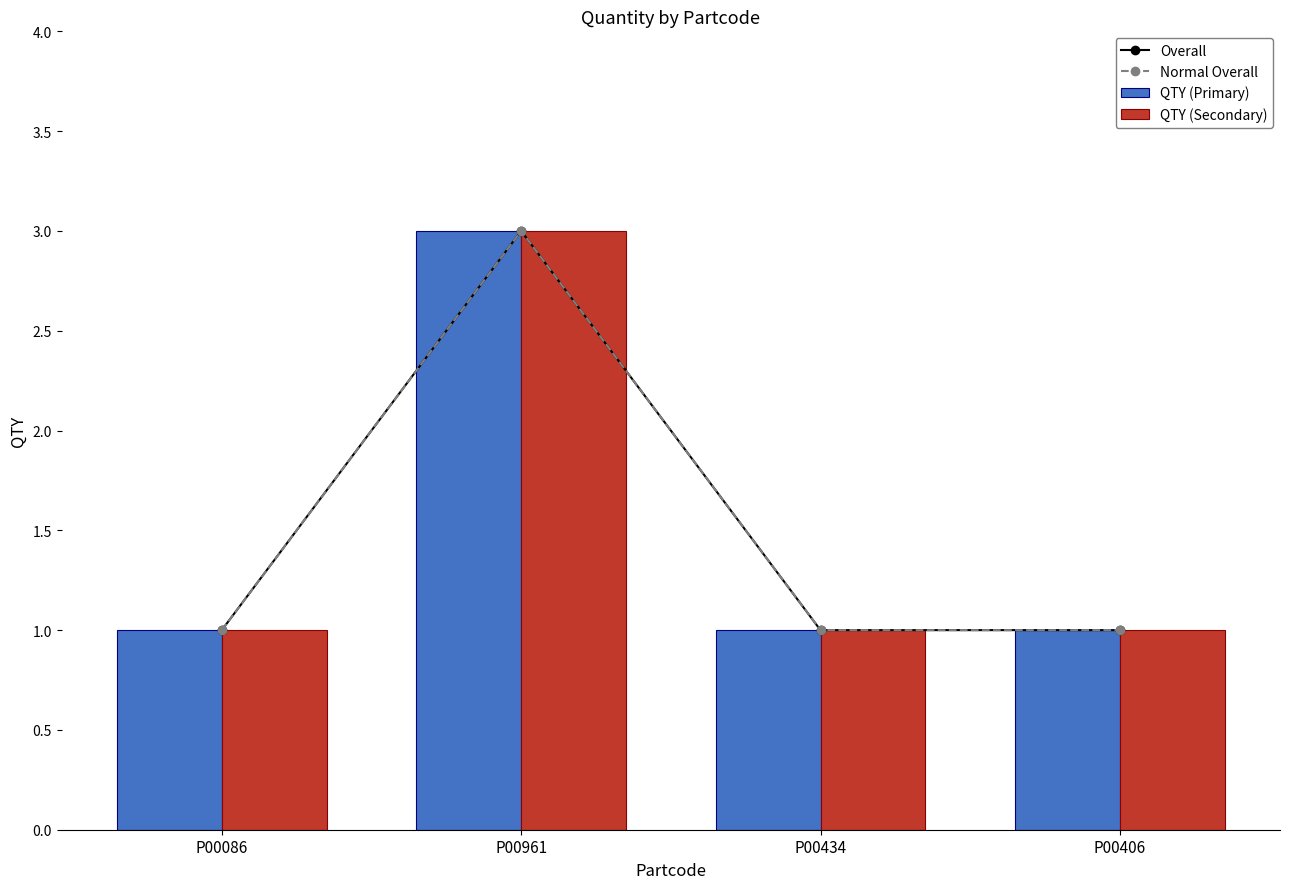

What is the average value of the QTY (Secondary) series?

2